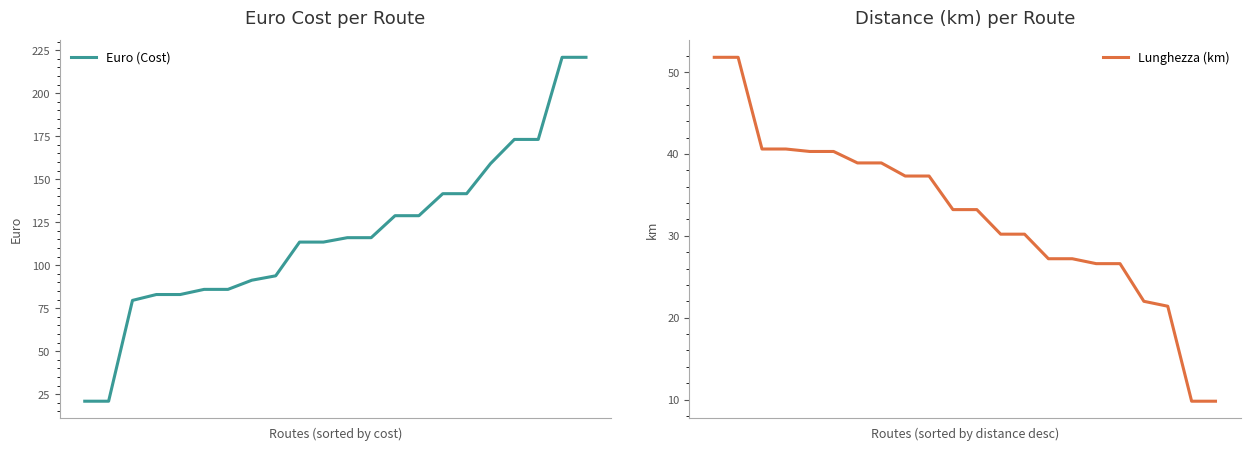

True or false: Lunghezza (km) has more than 1 points higher than both neighbors.

False